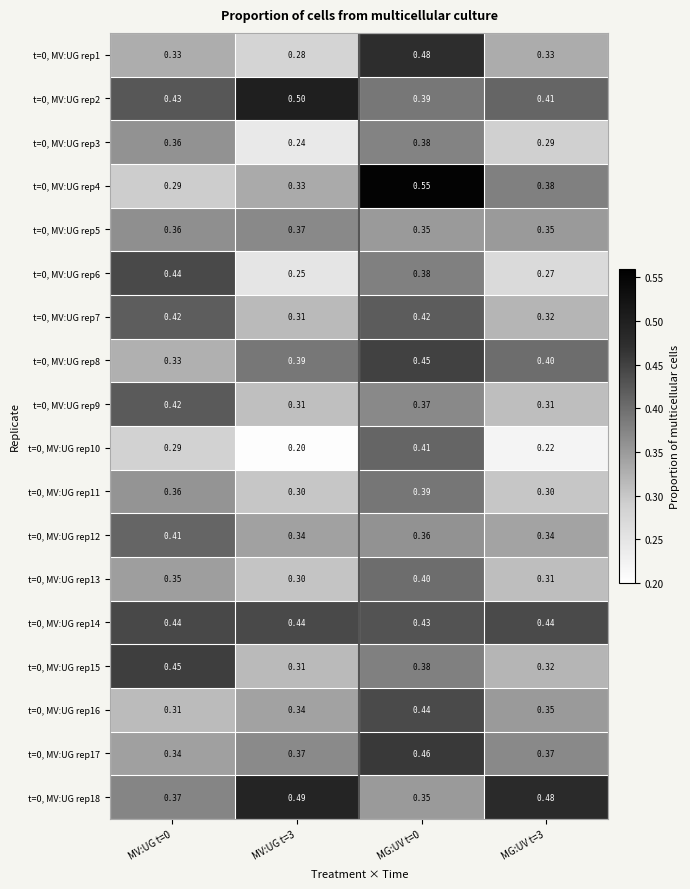

Is the value of t=0, MV:UG rep1 at MG:UV t=3 greater than the value of t=0, MV:UG rep17 at MG:UV t=0?

No